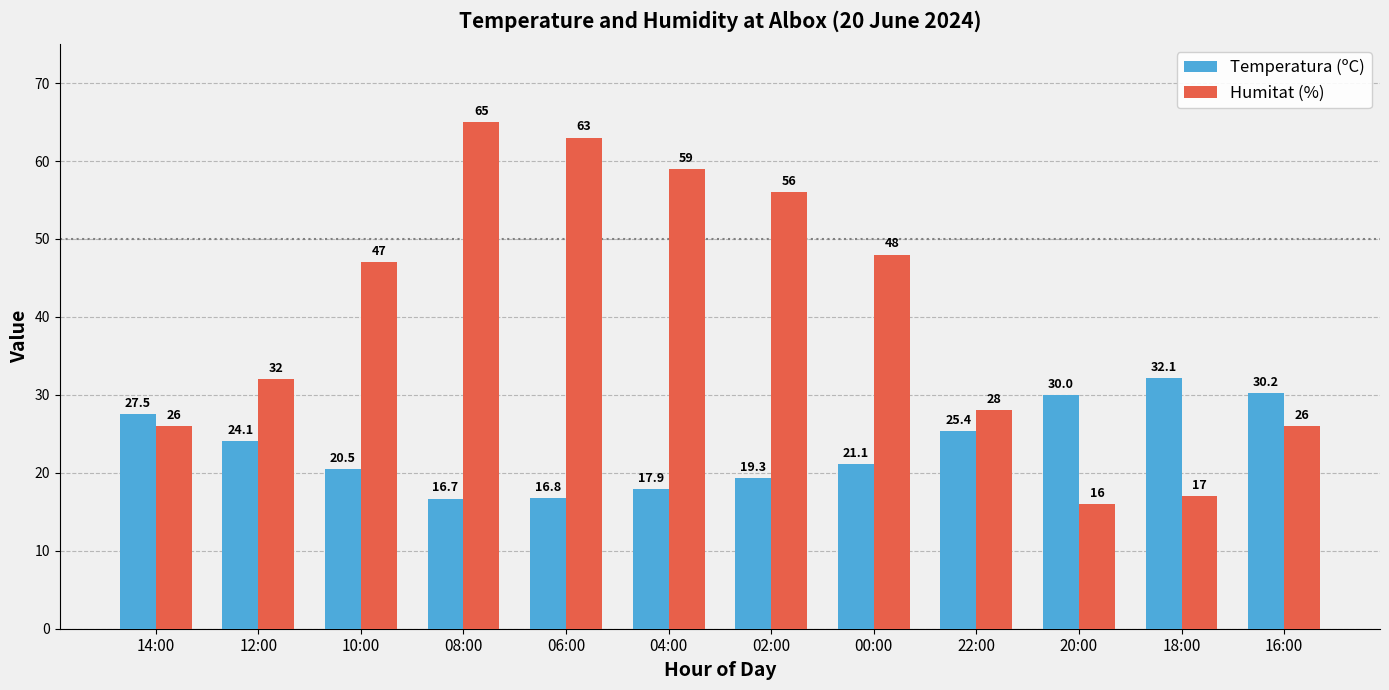

At which category is the sum across all series the highest?

08:00